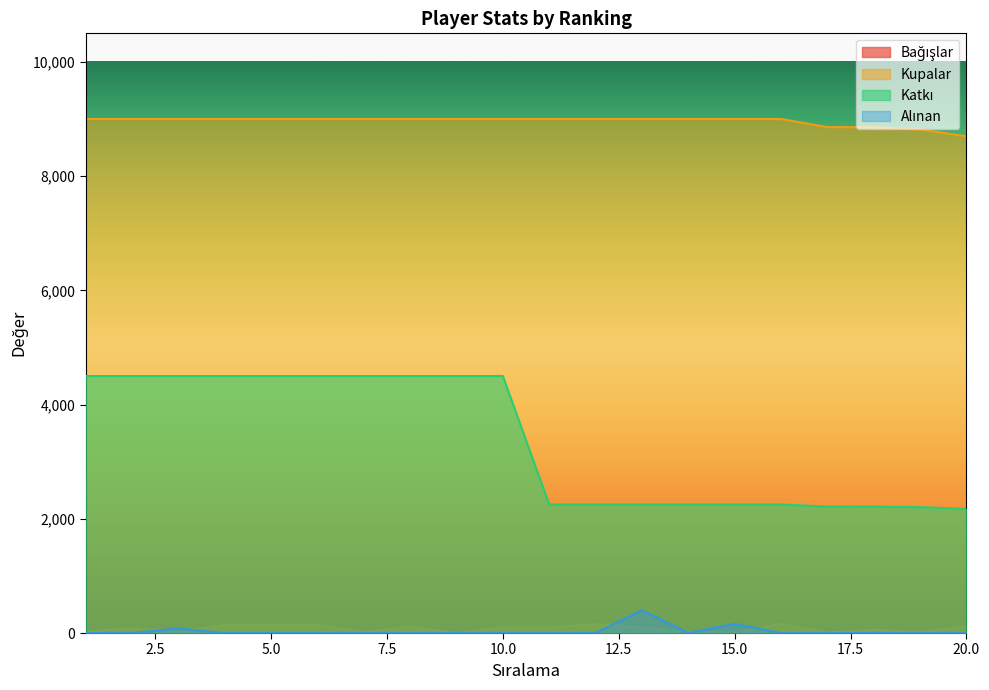

Is it true that Katkı equals 2214 at 17?

True